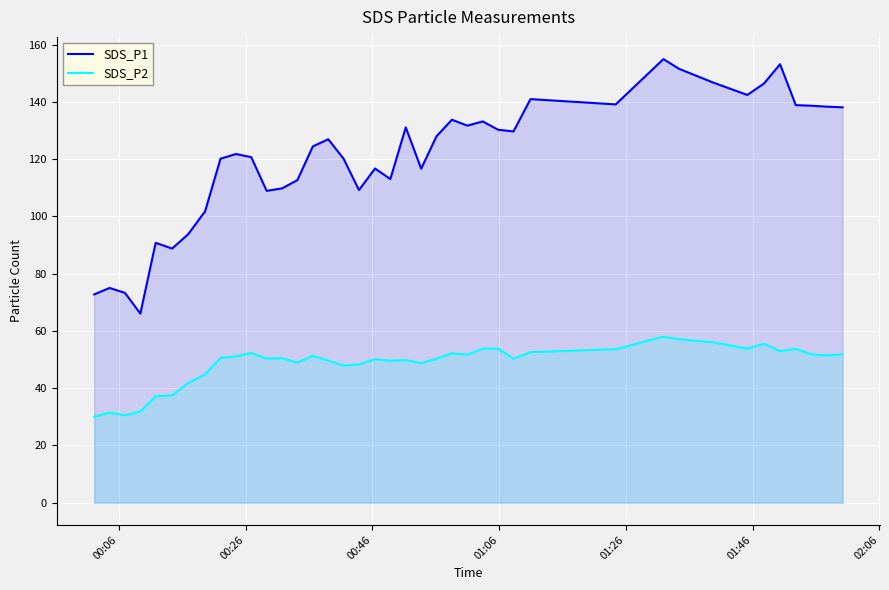

What is the minimum value for SDS_P2?

30.0